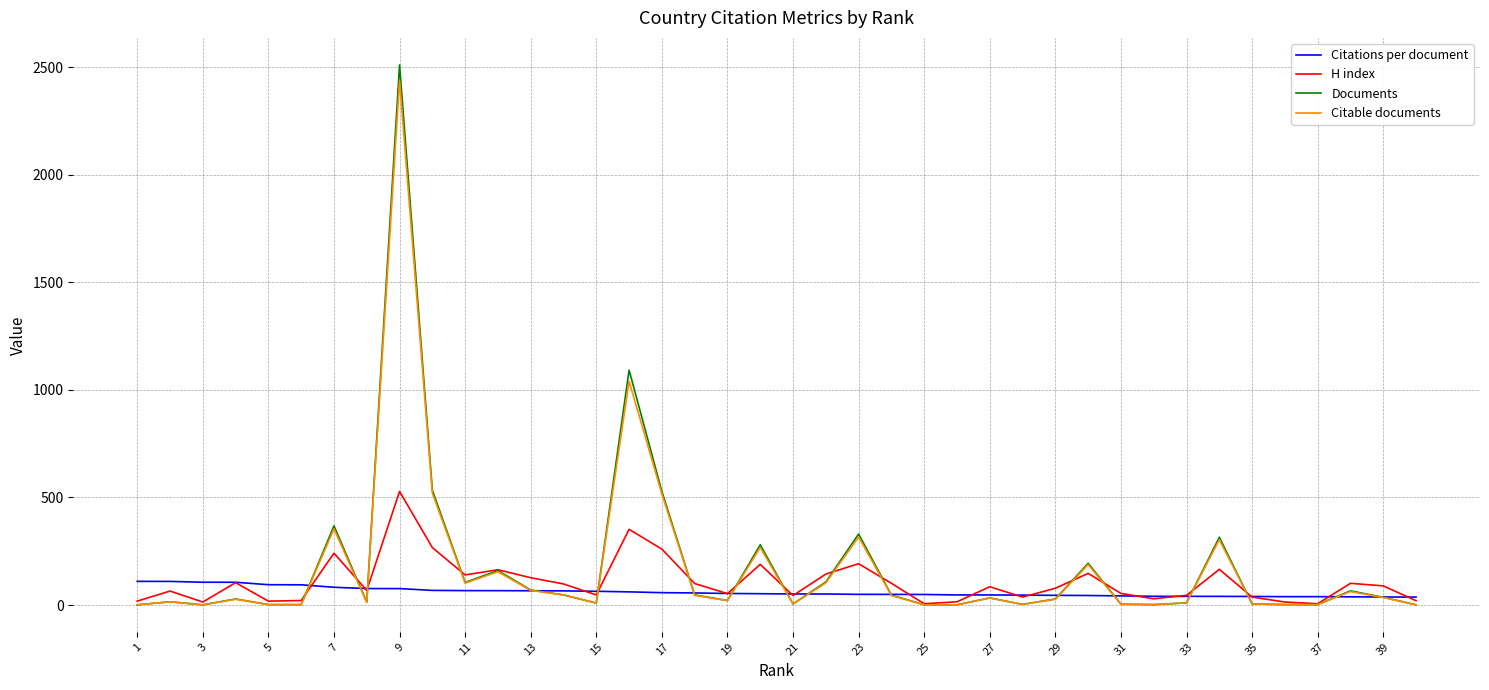

After their last crossing, which series has the higher values: Citations per document or Documents?

Citations per document